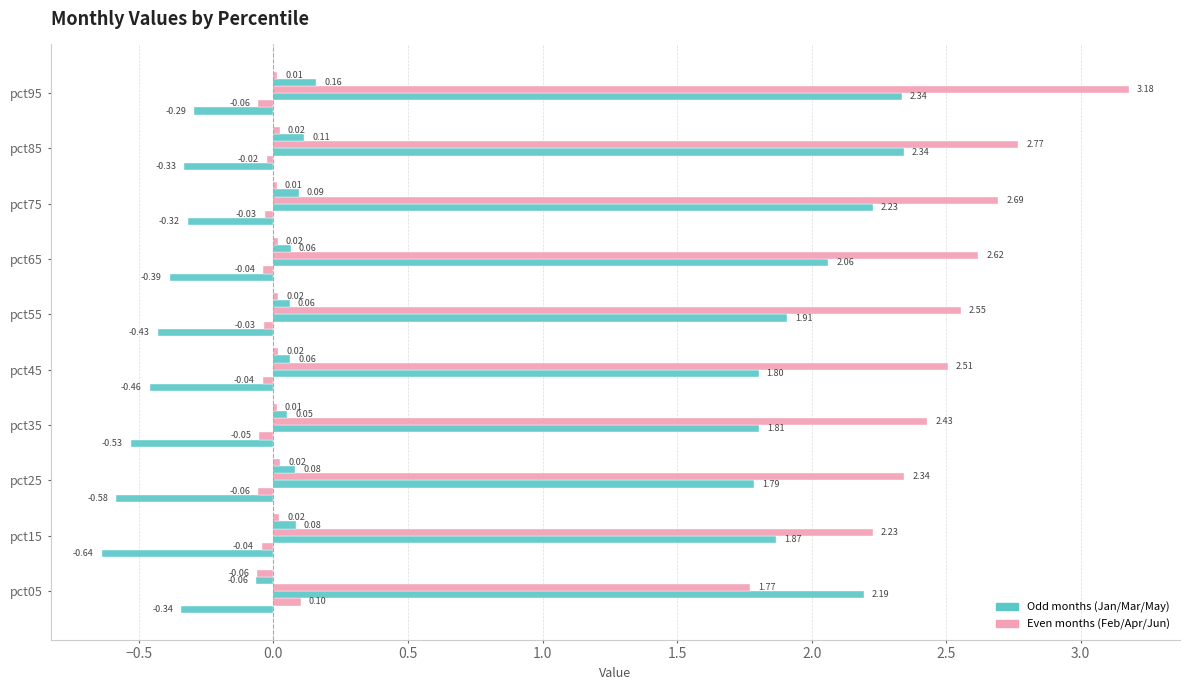

Count the number of categories in the chart.

10